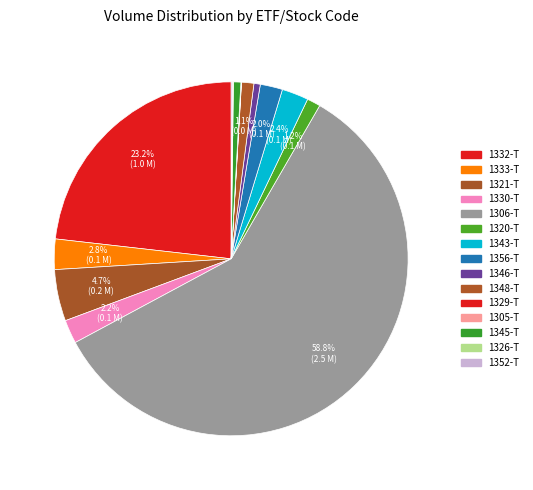

Count the number of slices in the pie.

15